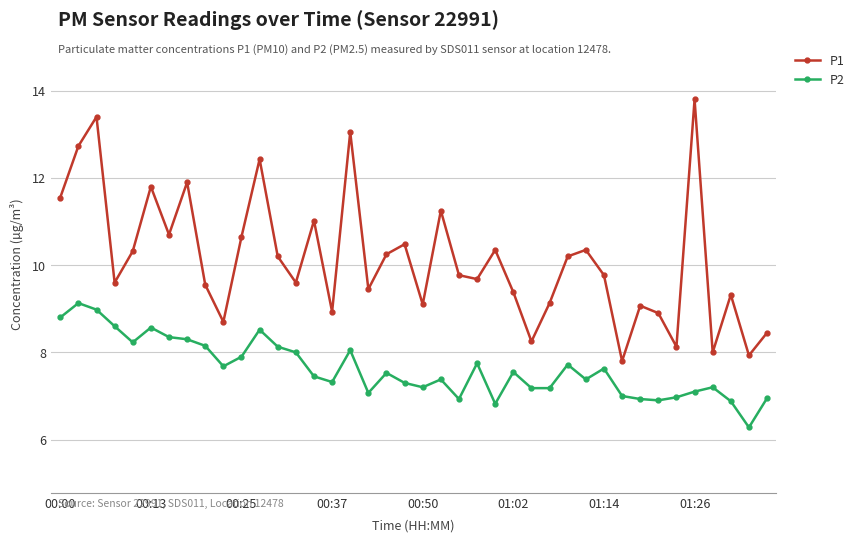

Which series has the largest range (max minus min)?

P1